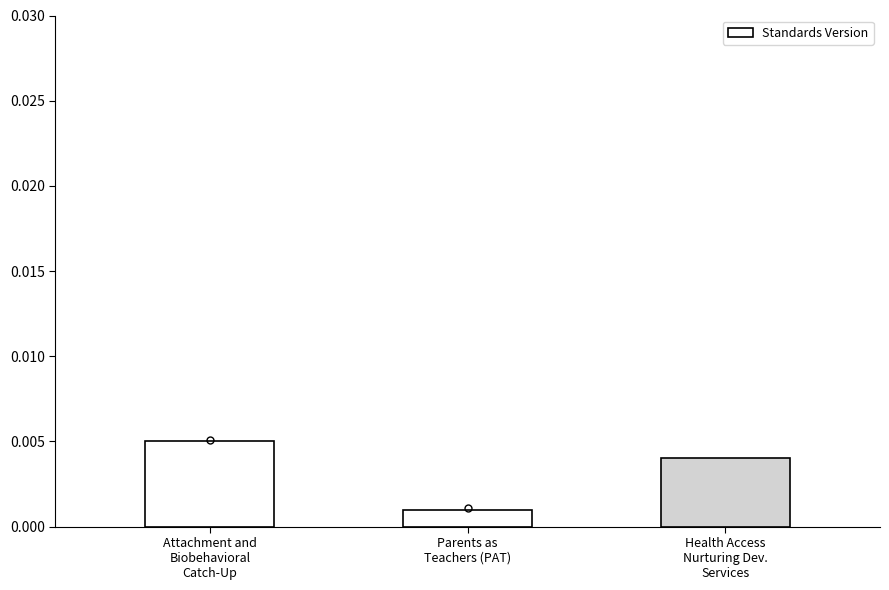

How many bars are there in total?

3